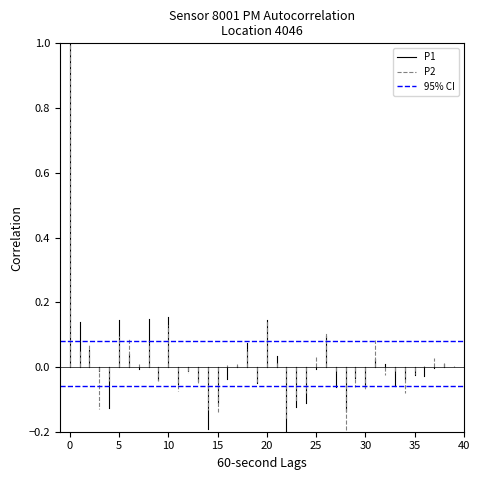

What is the highest value of the P2 series?

1.0